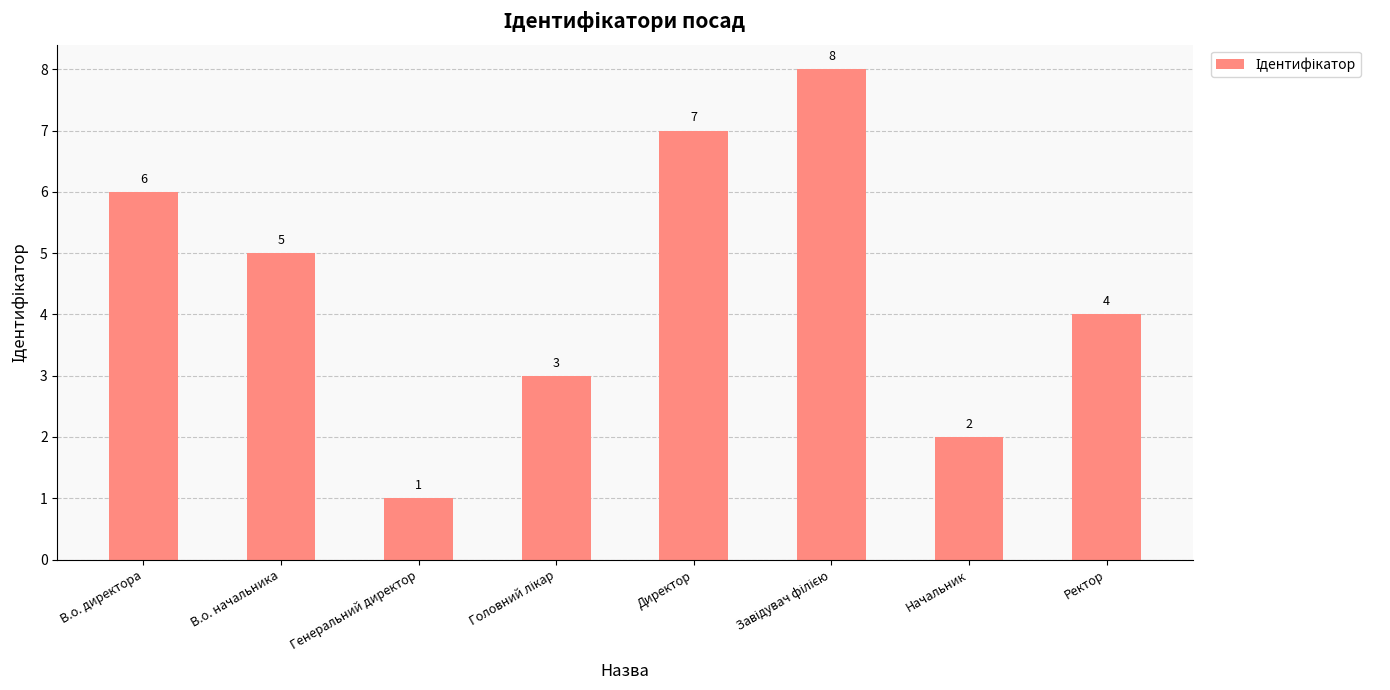

The chart shows a value of 4 at Ректор. True or false?

True